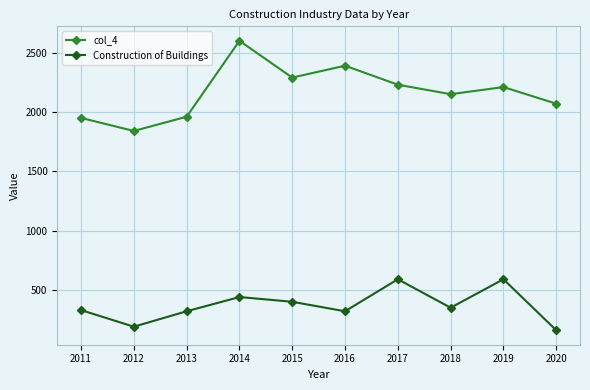

What is the difference between the col_4 values at 2012 and 2020?

230